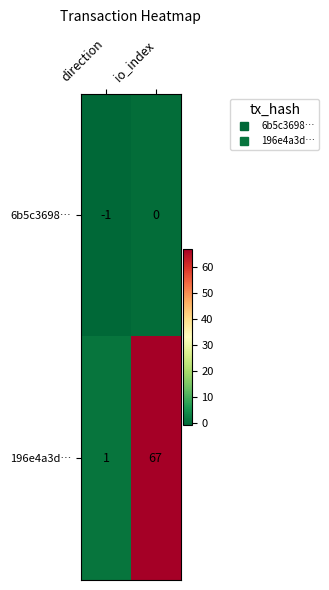

Reading right to left, list all the values displayed in this chart.

6b5c3698…: io_index=0	direction=-1
196e4a3d…: io_index=67	direction=1